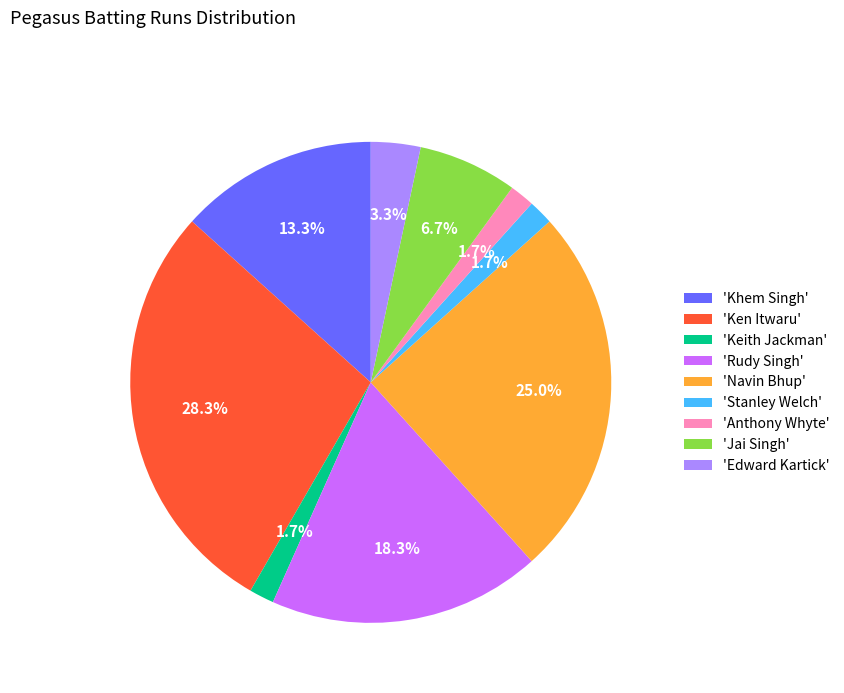

How many segments does this pie chart have?

9